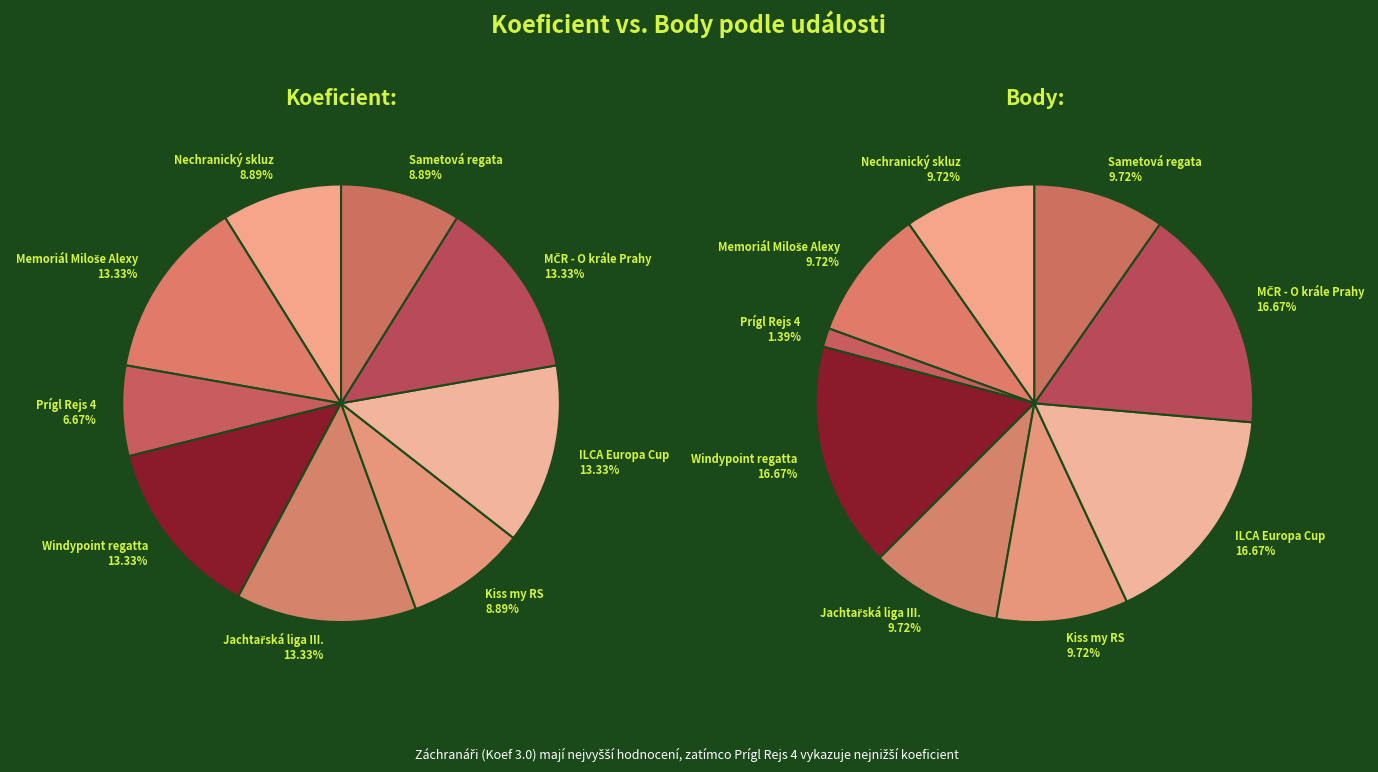

To the nearest percent, what is the average slice percentage?

11%